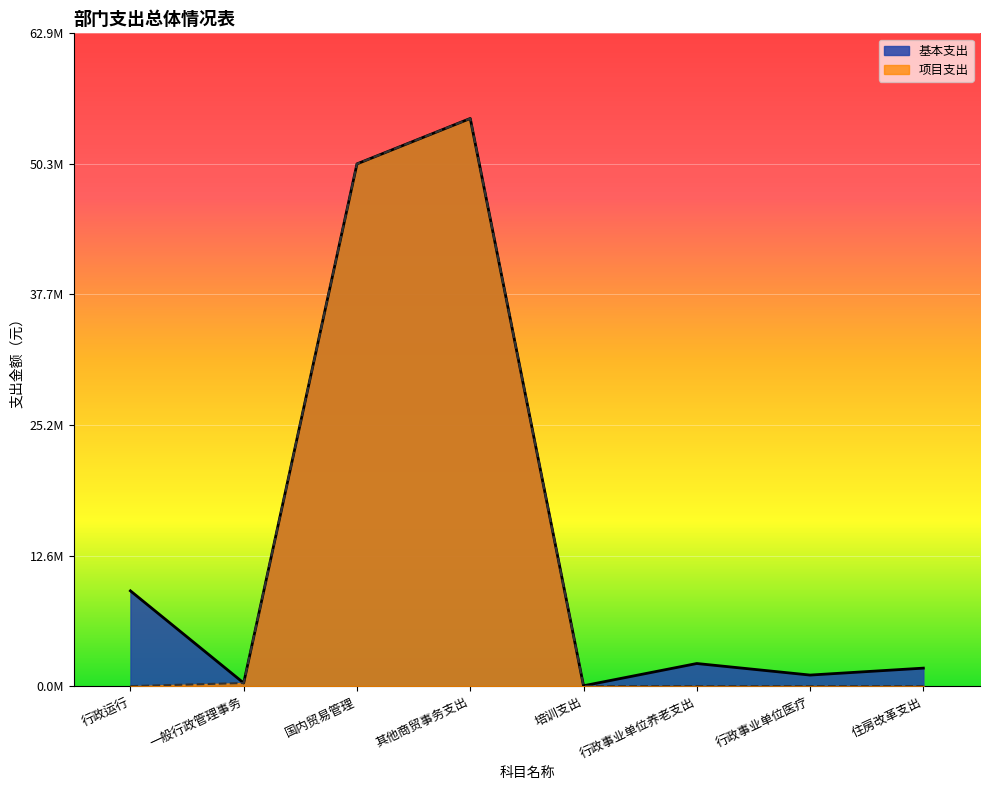

What is the label of the 5th point from the left?

培训支出